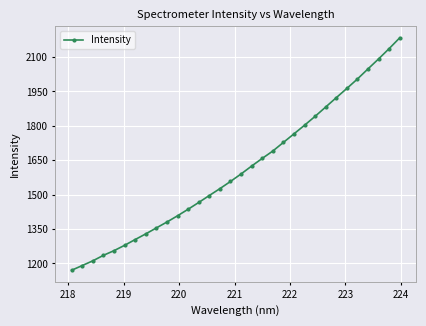

What is the sum of all values?

51532.4